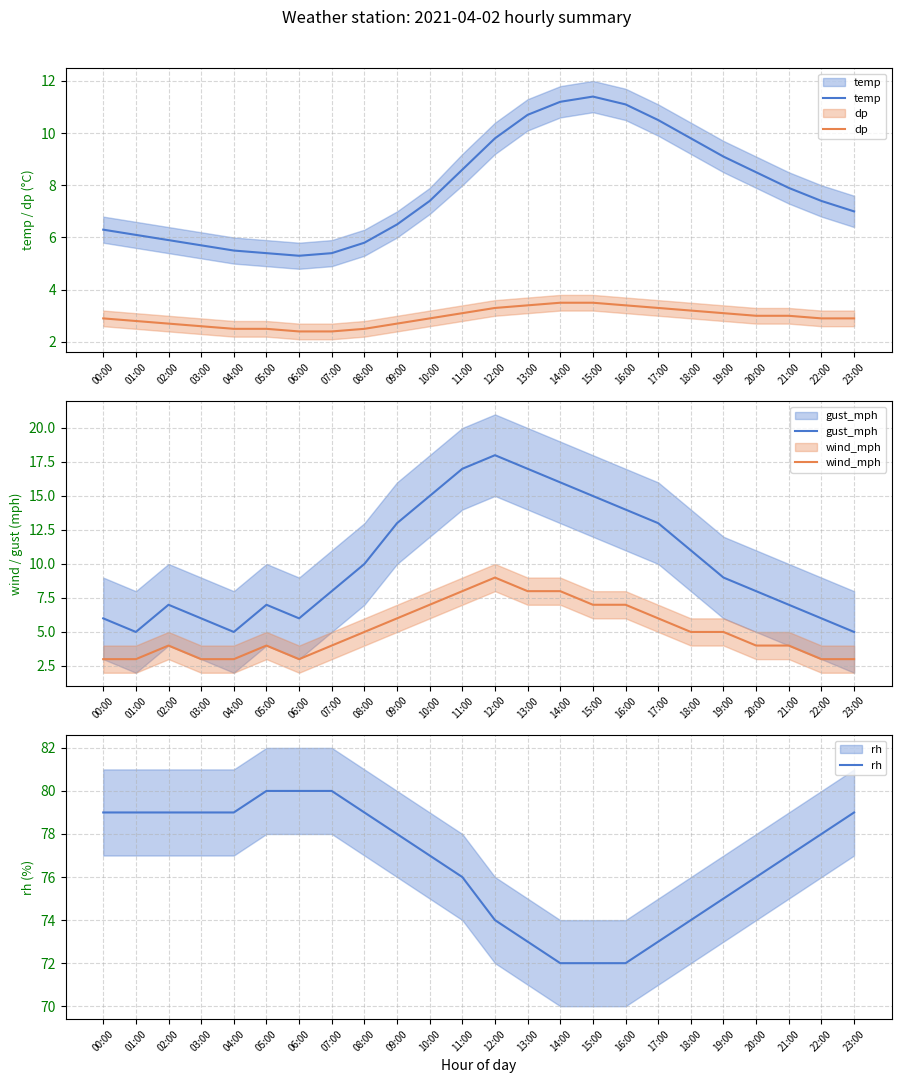

Reading left to right, extract all data points from this chart.

temp: 6.3	6.1	5.9	5.7	5.5	5.4	5.3	5.4	5.8	6.5	7.4	8.6	9.8	10.7	11.2	11.4	11.1	10.5	9.8	9.1	8.5	7.9	7.4	7.0
dp: 2.9	2.8	2.7	2.6	2.5	2.5	2.4	2.4	2.5	2.7	2.9	3.1	3.3	3.4	3.5	3.5	3.4	3.3	3.2	3.1	3.0	3.0	2.9	2.9
gust_mph: 6.0	5.0	7.0	6.0	5.0	7.0	6.0	8.0	10.0	13.0	15.0	17.0	18.0	17.0	16.0	15.0	14.0	13.0	11.0	9.0	8.0	7.0	6.0	5.0
wind_mph: 3.0	3.0	4.0	3.0	3.0	4.0	3.0	4.0	5.0	6.0	7.0	8.0	9.0	8.0	8.0	7.0	7.0	6.0	5.0	5.0	4.0	4.0	3.0	3.0
rh: 79.0	79.0	79.0	79.0	79.0	80.0	80.0	80.0	79.0	78.0	77.0	76.0	74.0	73.0	72.0	72.0	72.0	73.0	74.0	75.0	76.0	77.0	78.0	79.0